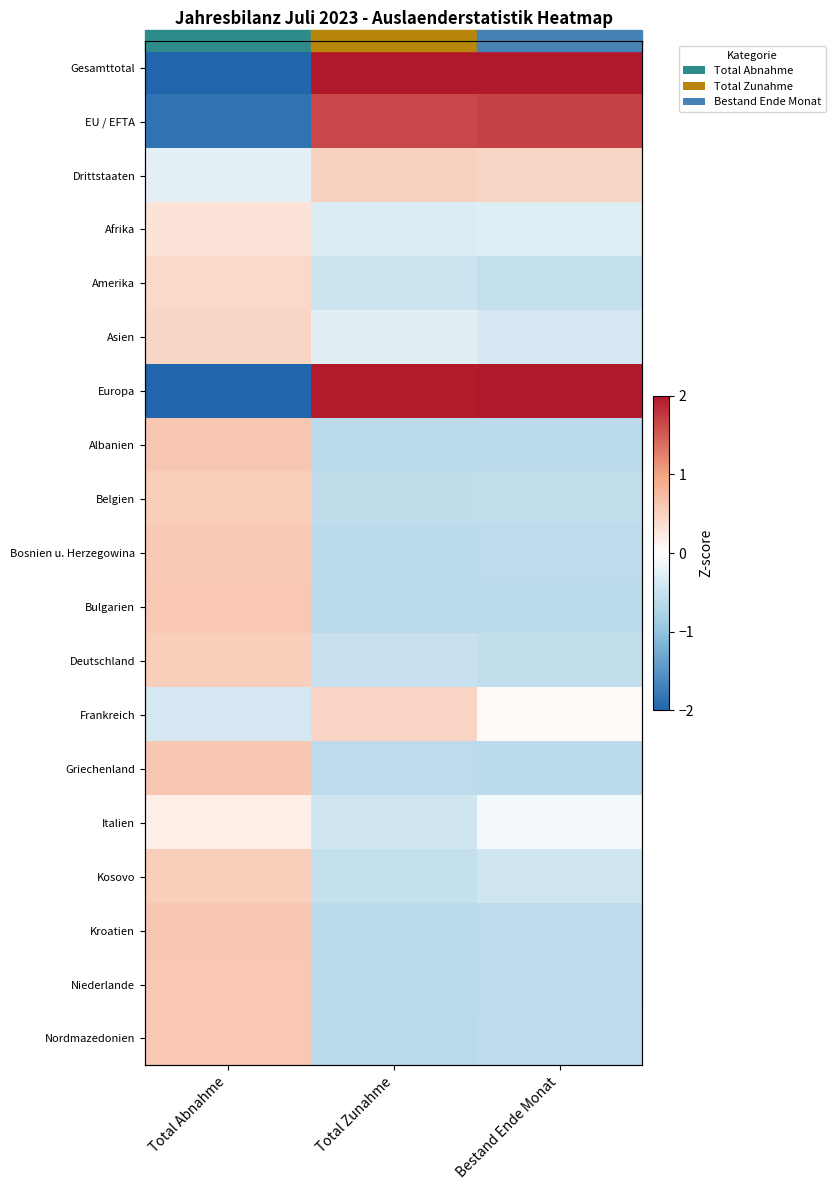

Is the value of Asien at Total Zunahme greater than the value of Gesamttotal at Bestand Ende Monat?

No